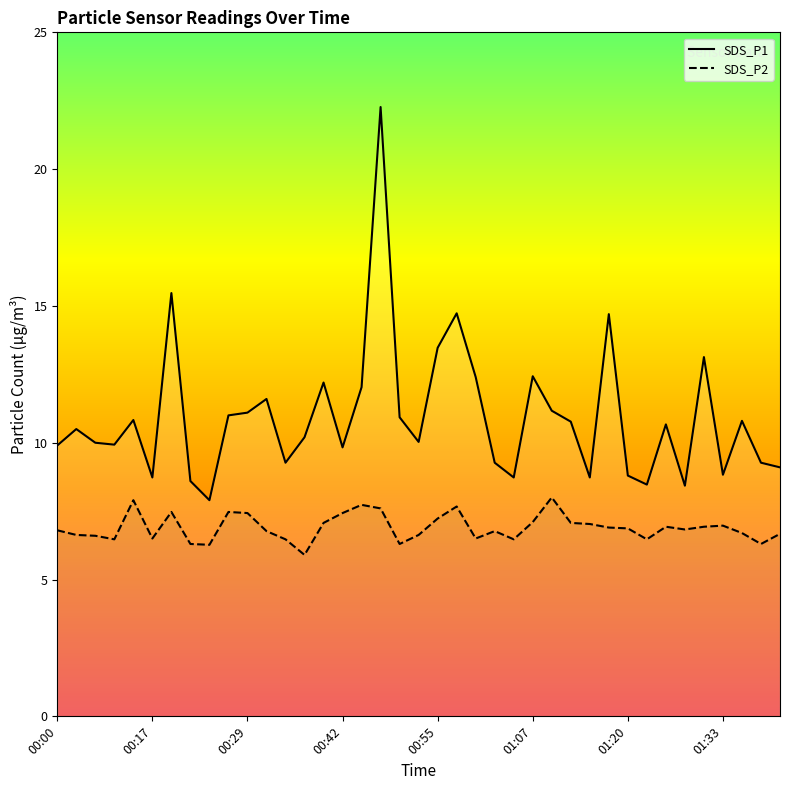

Reading left to right, extract all data points from this chart.

SDS_P1: 9.9	10.5	10.0	9.9	10.8	8.7	15.5	8.6	7.9	11.0	11.1	11.6	9.3	10.2	12.2	9.8	12.0	22.3	10.9	10.0	13.5	14.7	12.4	9.3	8.7	12.4	11.2	10.8	8.7	14.7	8.8	8.5	10.7	8.4	13.1	8.8	10.8	9.3	9.1
SDS_P2: 6.8	6.6	6.6	6.5	7.9	6.5	7.5	6.3	6.3	7.5	7.4	6.8	6.5	5.9	7.1	7.4	7.7	7.6	6.3	6.6	7.2	7.7	6.5	6.8	6.5	7.1	8.0	7.1	7.0	6.9	6.9	6.5	6.9	6.8	6.9	7.0	6.7	6.3	6.7